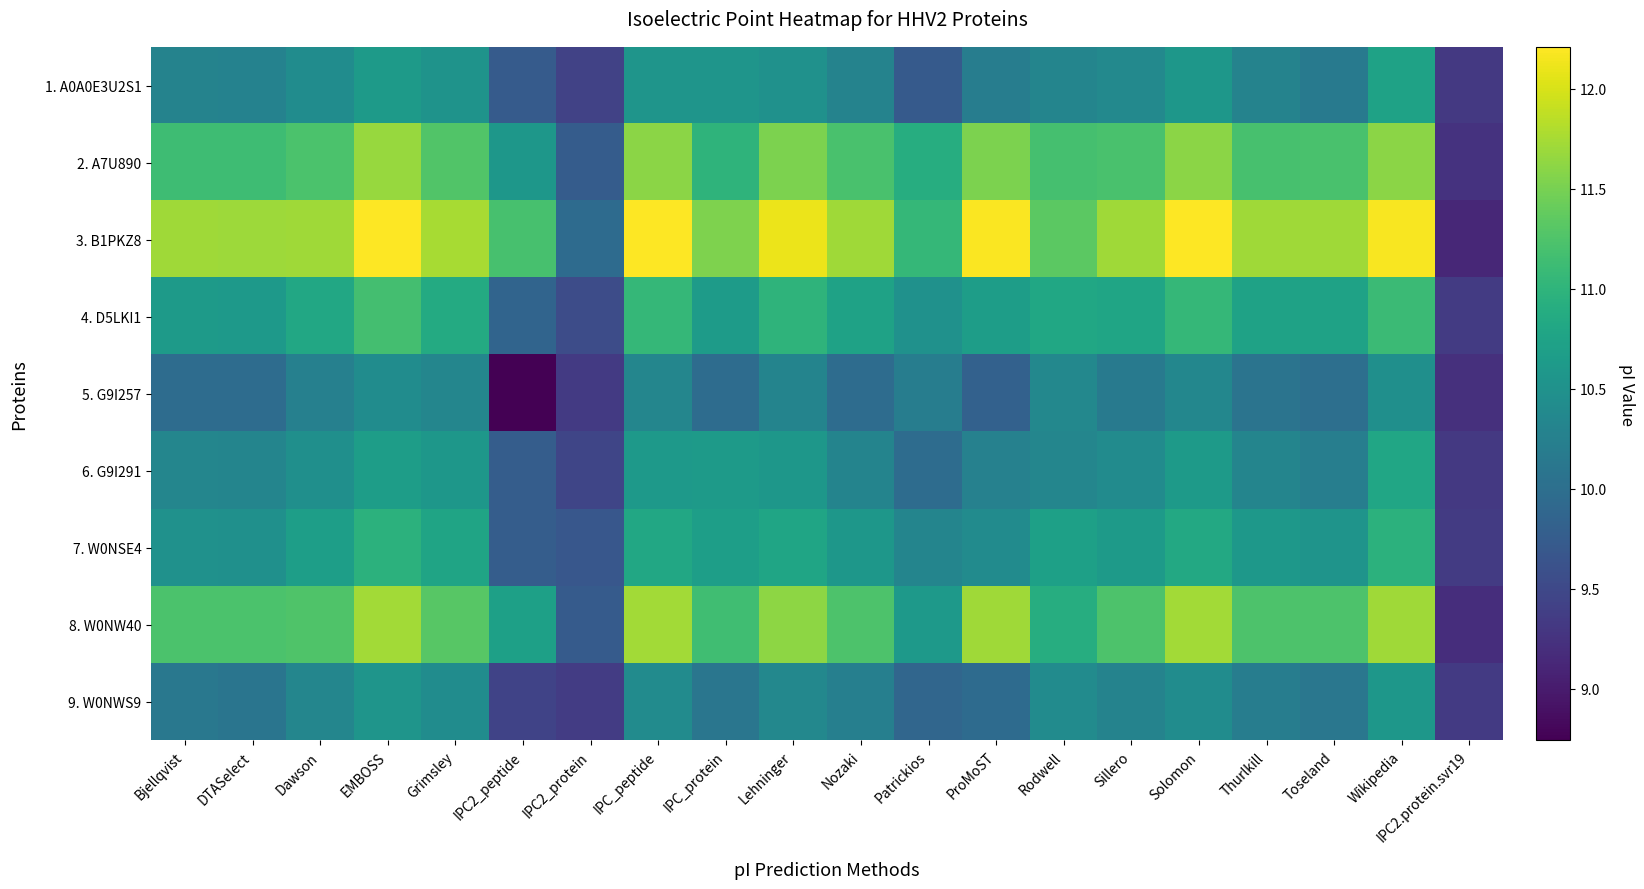

Between Bjellqvist and ProMoST, which series saw the biggest shift?

8. W0NW40